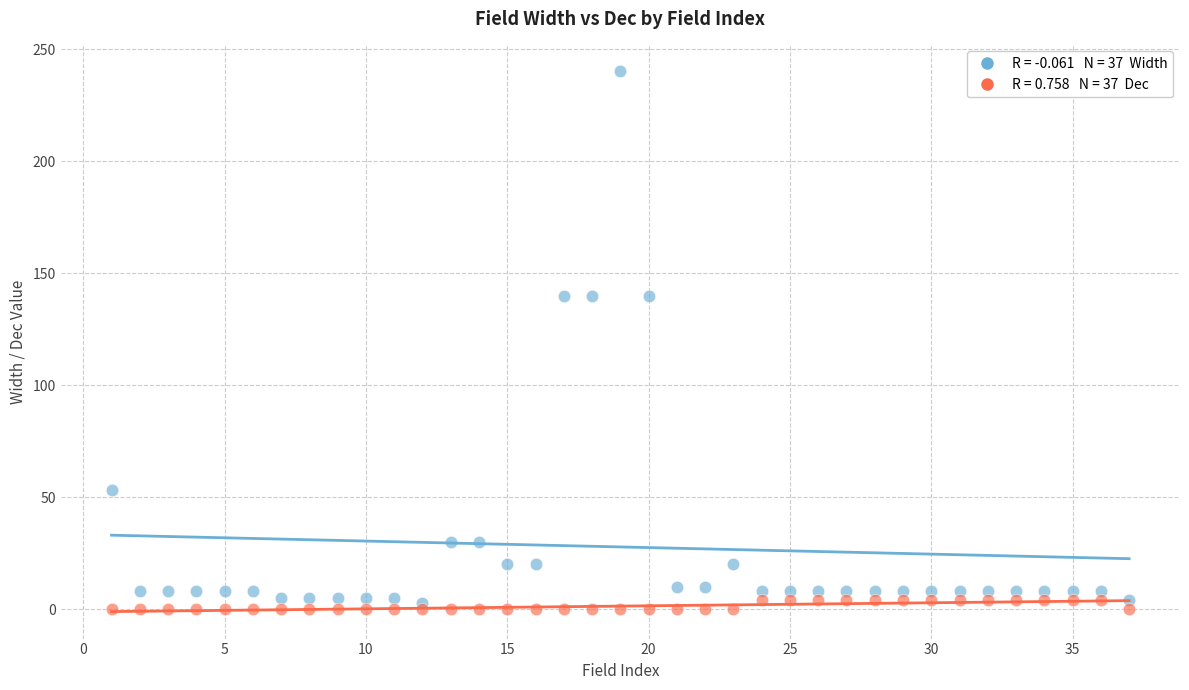

Across all data points, what is the range of X values (max minus min)?

36